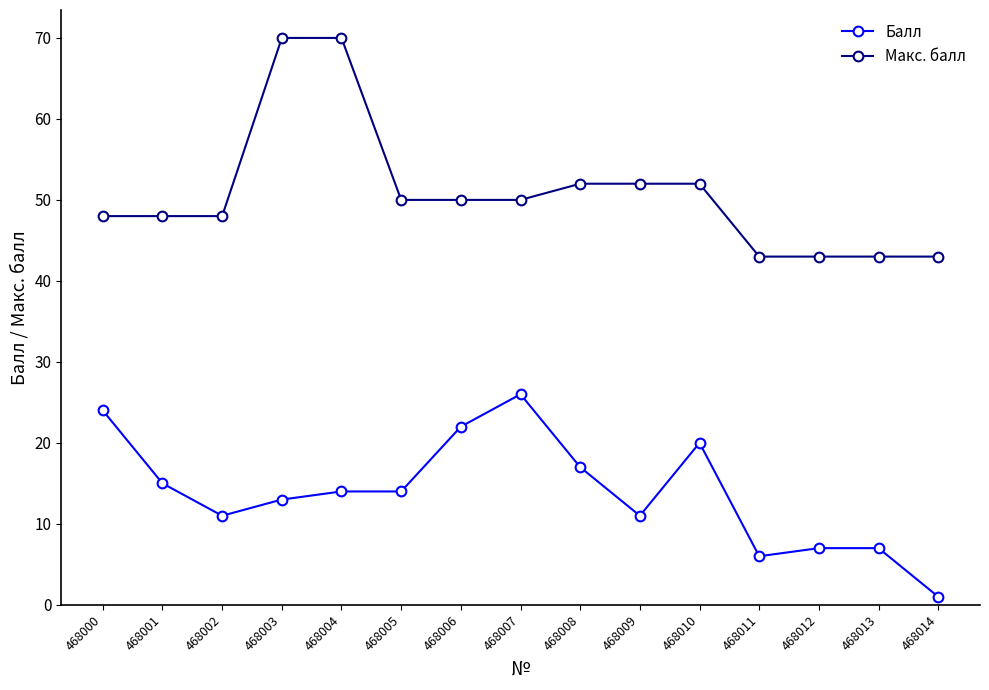

Reading left to right, transcribe all the data shown in this chart.

Балл: 468000=24	468001=15	468002=11	468003=13	468004=14	468005=14	468006=22	468007=26	468008=17	468009=11	468010=20	468011=6	468012=7	468013=7	468014=1
Макс. балл: 468000=48	468001=48	468002=48	468003=70	468004=70	468005=50	468006=50	468007=50	468008=52	468009=52	468010=52	468011=43	468012=43	468013=43	468014=43